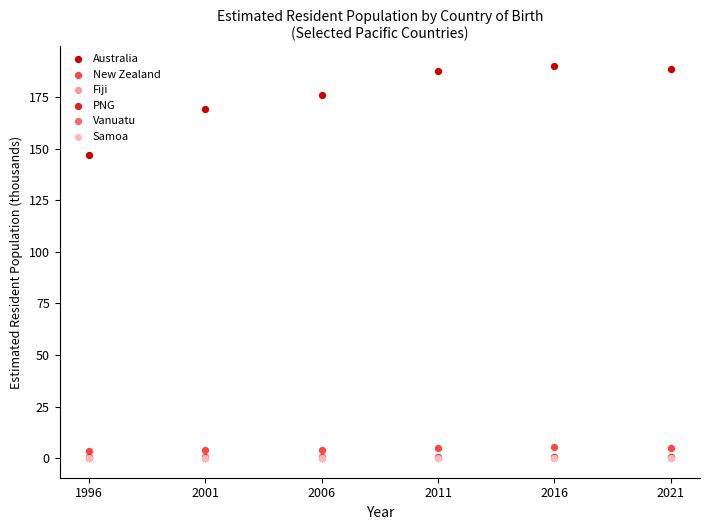

What are all the series names shown in the legend?

Australia, New Zealand, Fiji, PNG, Vanuatu, Samoa